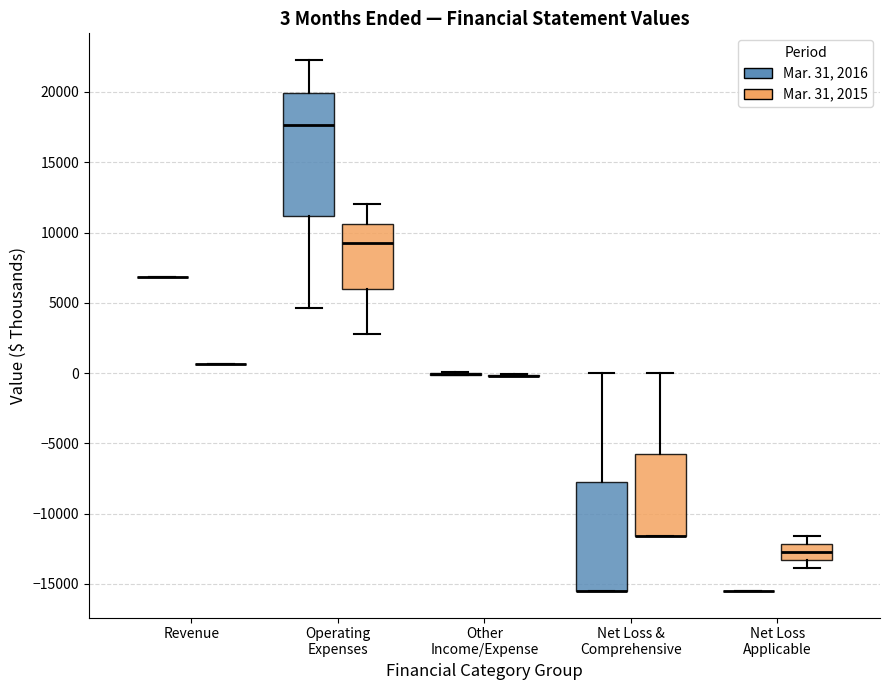

Which box is the tallest, from its lower edge to its upper edge?

Operating Expenses (Mar. 31, 2016)